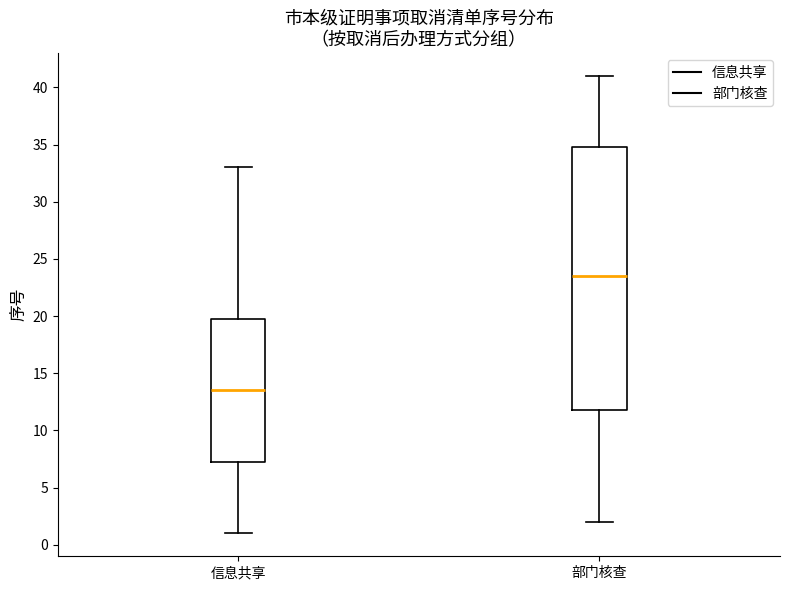

Reading left to right, read every box against the y-axis: the position of its median line, the range the box covers, and the ends of its whiskers. The values are not printed on the chart, so give them approximately, as read against the axis.

信息共享: median 13.5, box 7.5 to 20.0, whiskers 1.0 to 33.0
部门核查: median 23.5, box 12.0 to 35.0, whiskers 2.0 to 41.0